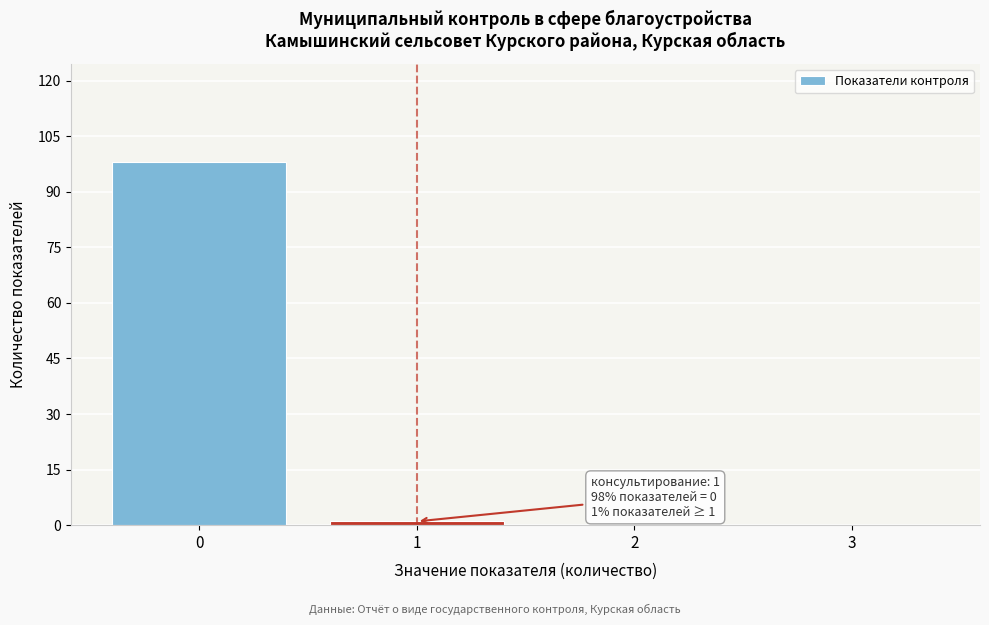

Over which range of the x-axis is the bar tallest?

-0.5 to 0.5